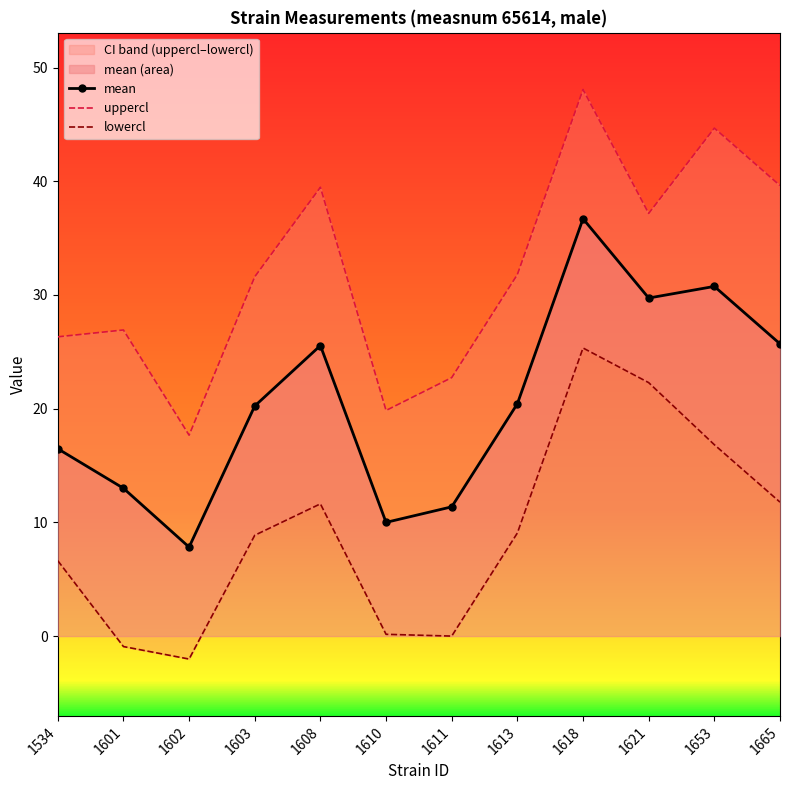

How many values in the uppercl series are below 31?

5